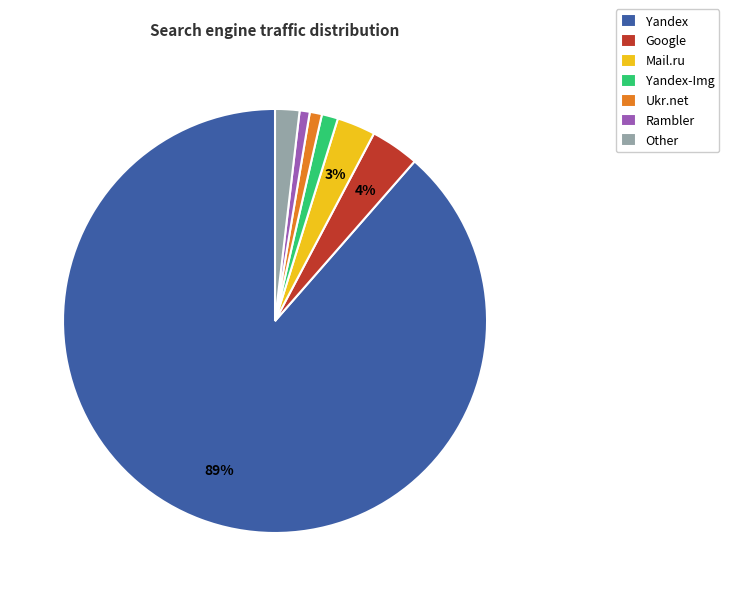

Is there a majority slice in this chart?

Yes